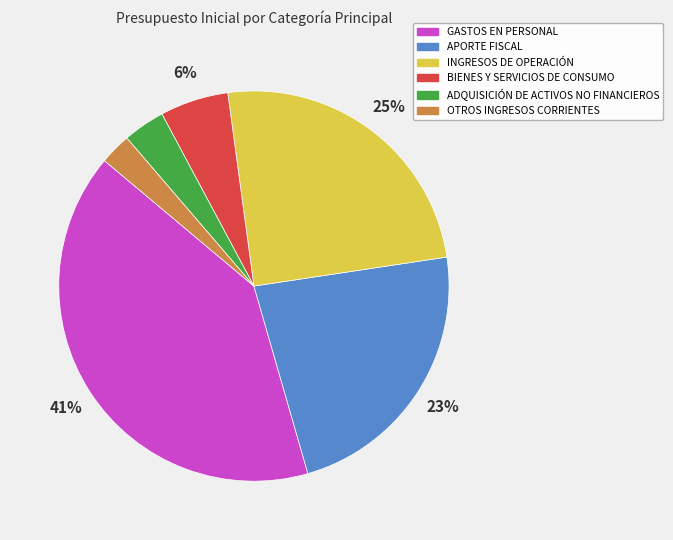

Is it true that OTROS INGRESOS CORRIENTES is 3% of the pie?

True